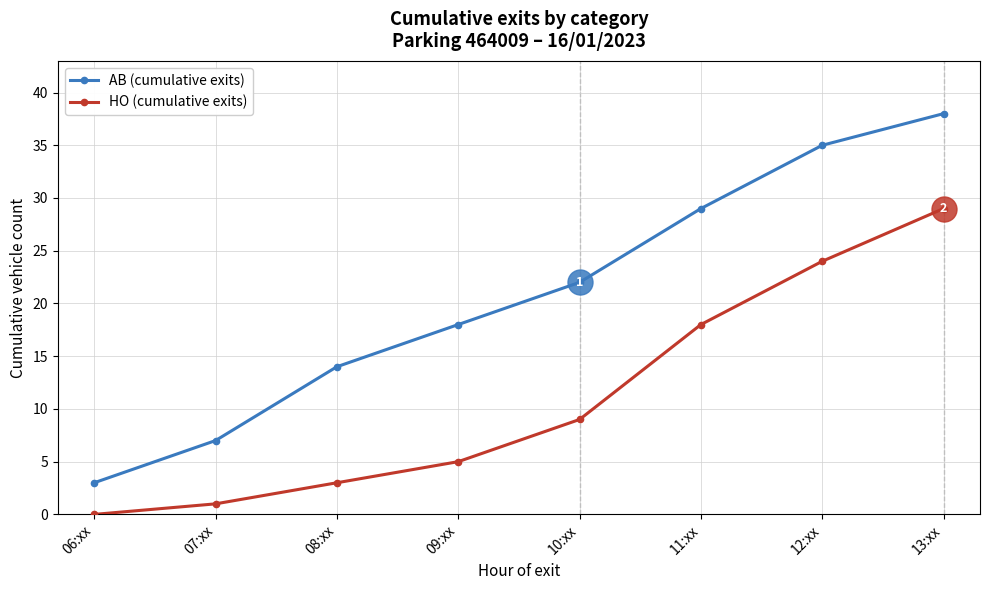

List the series in order of their overall mean, lowest first.

HO (cumulative exits), AB (cumulative exits)